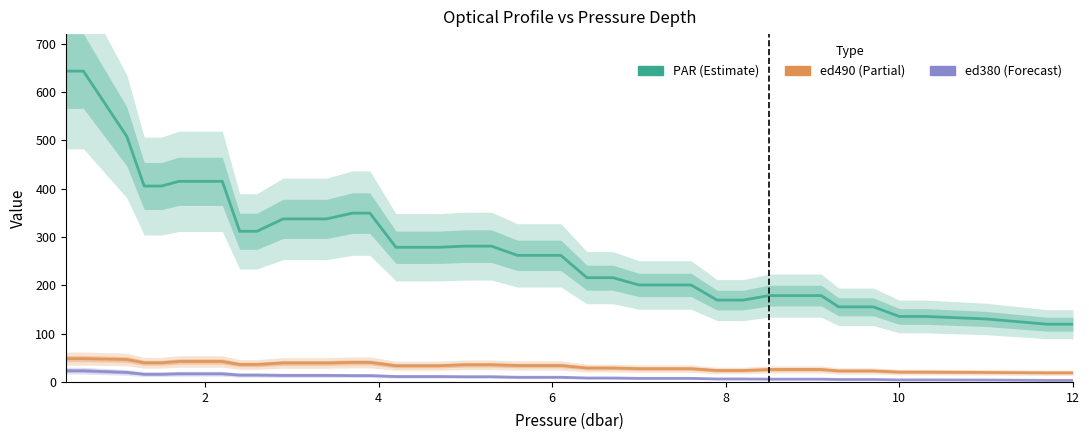

True or false: ed380 and ed490 intersect in this chart.

False